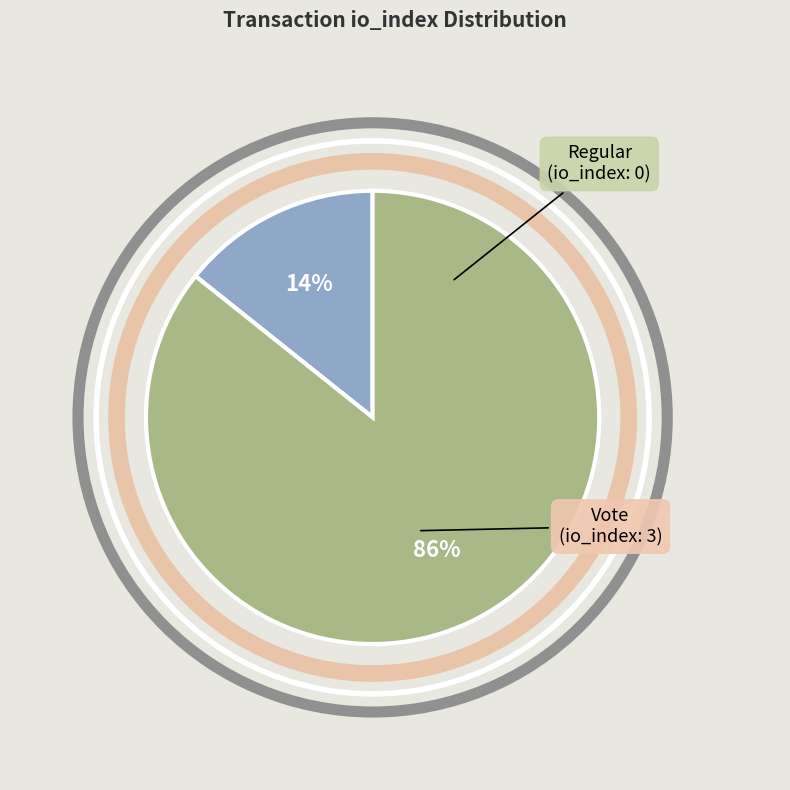

Is there a majority slice in this chart?

Yes